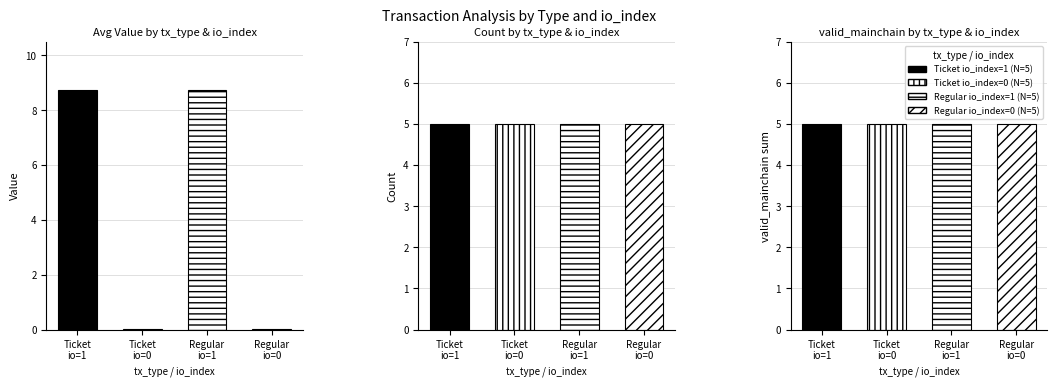

What is the greatest value displayed?

8.8